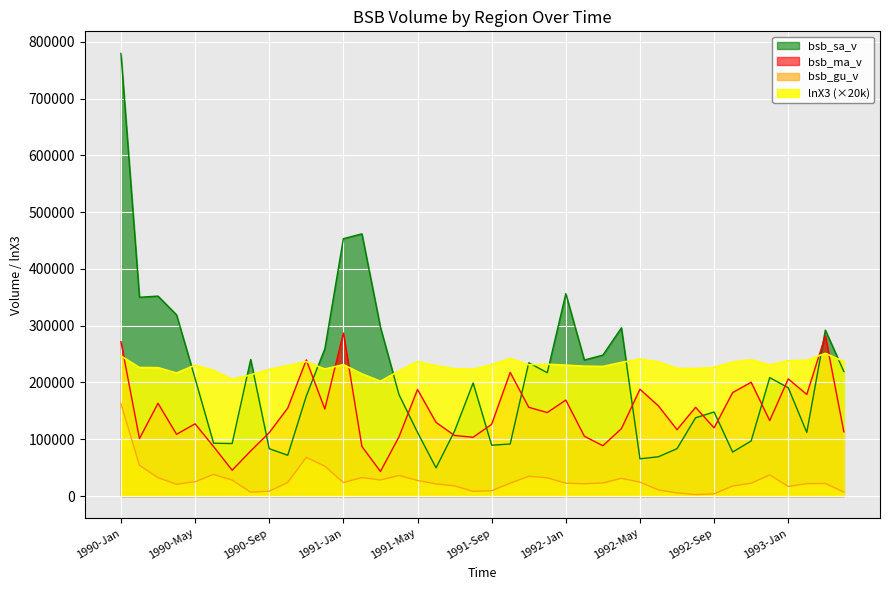

Between 1990-May and 1992-Dec, which series saw the biggest shift?

bsb_gu_v